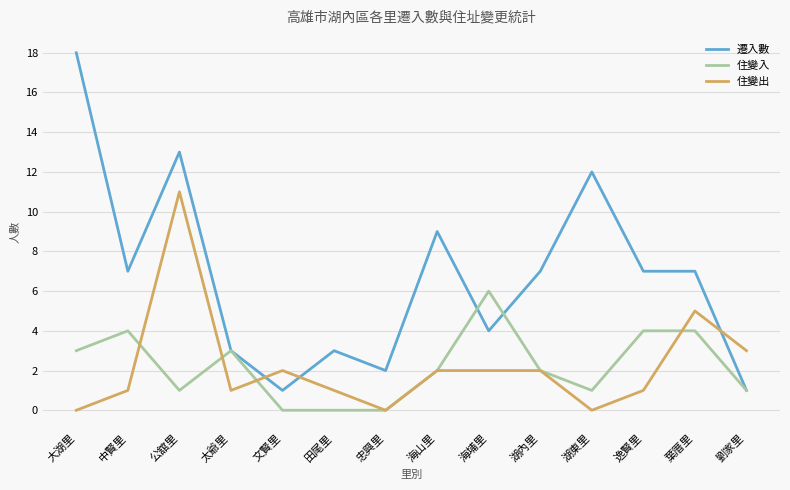

True or false: 遷入數 has more than 0 interior local peaks.

True